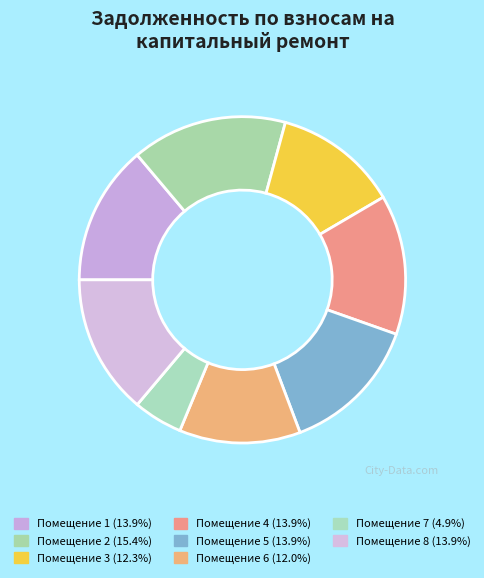

Rank the categories by value from lowest to highest.

7, 6, 3, 1, 4, 5, 8, 2